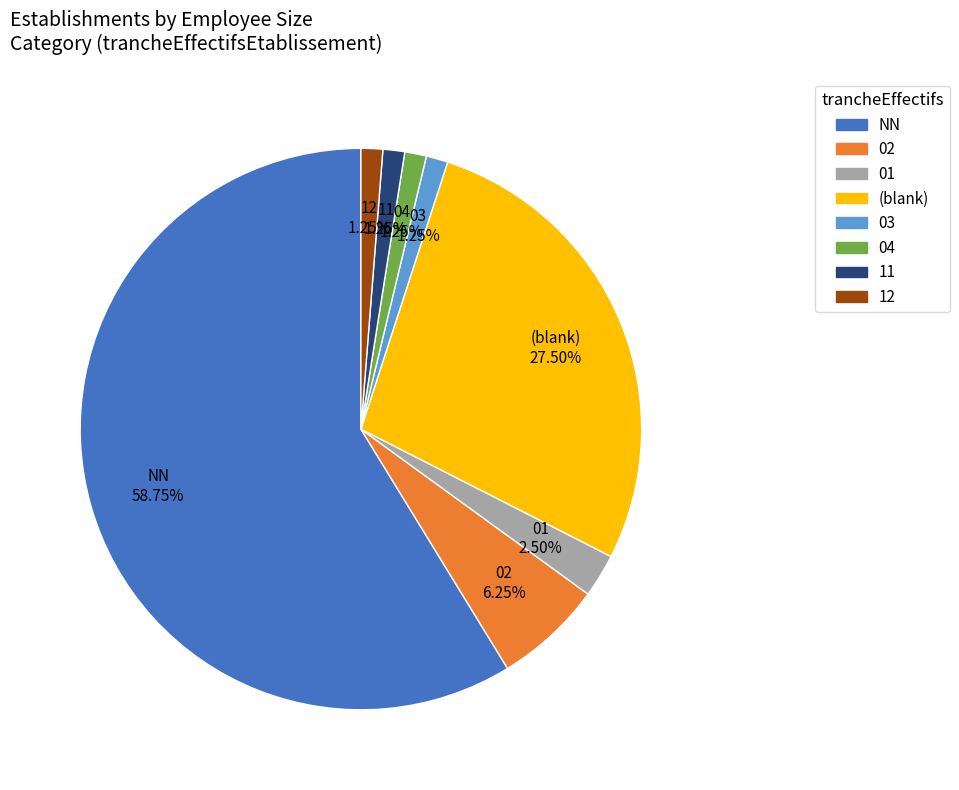

The 04 slice represents 1% of the pie. True or false?

True